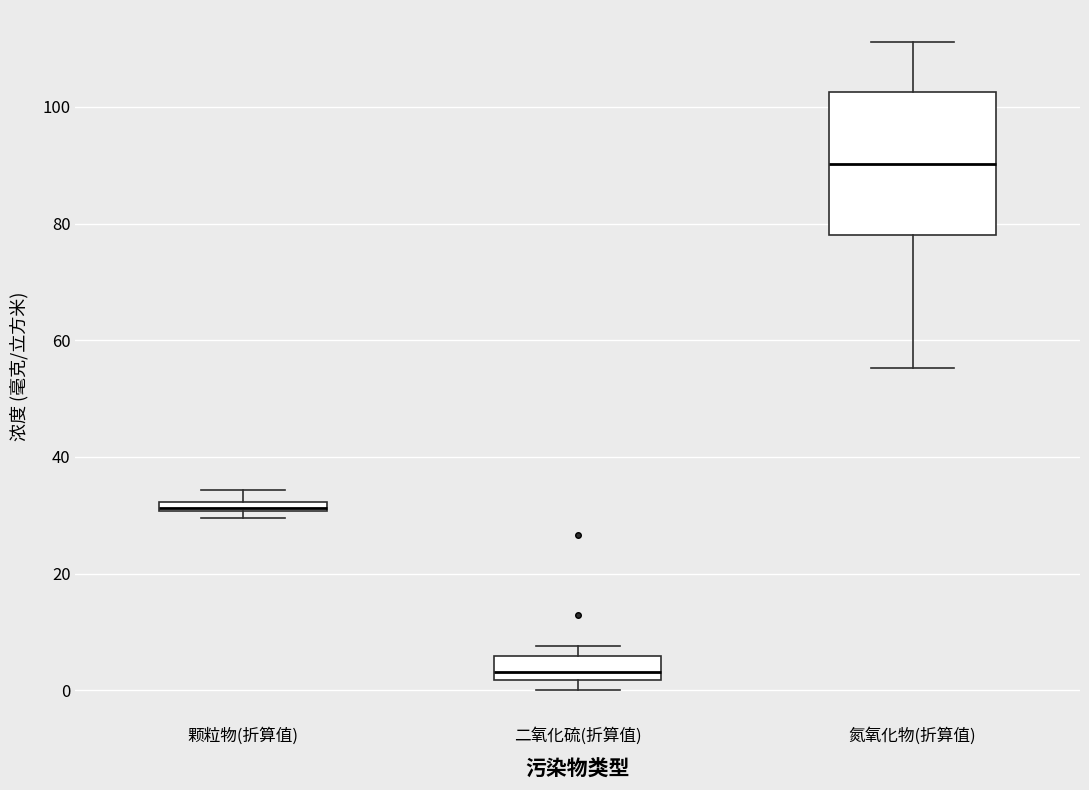

Which box's median line is the lowest?

二氧化硫(折算值)